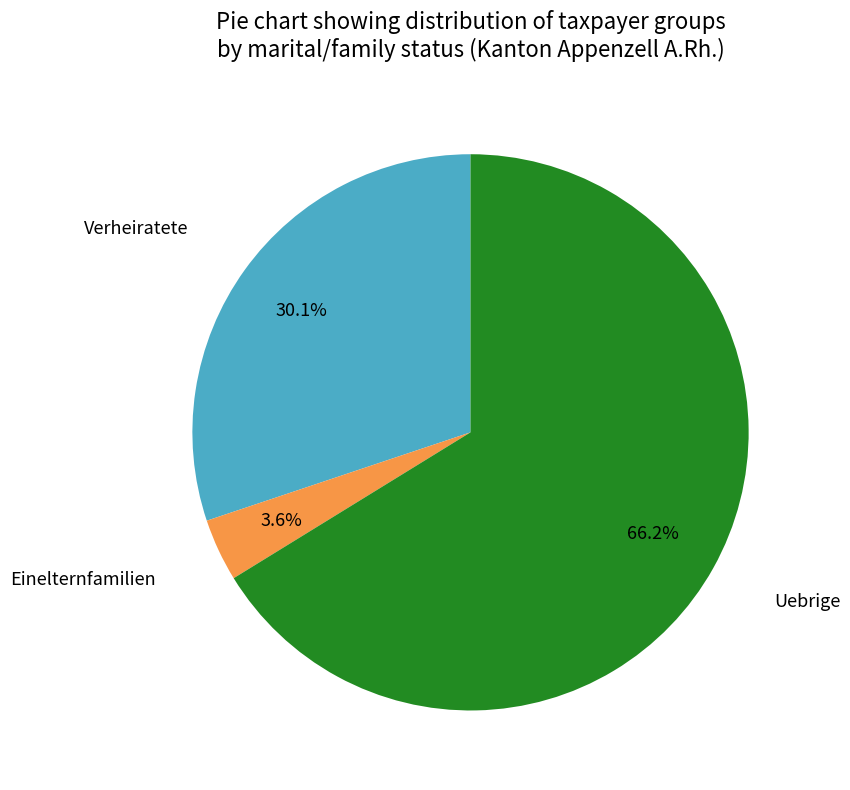

Is there any slice that represents more than half of the pie?

Yes